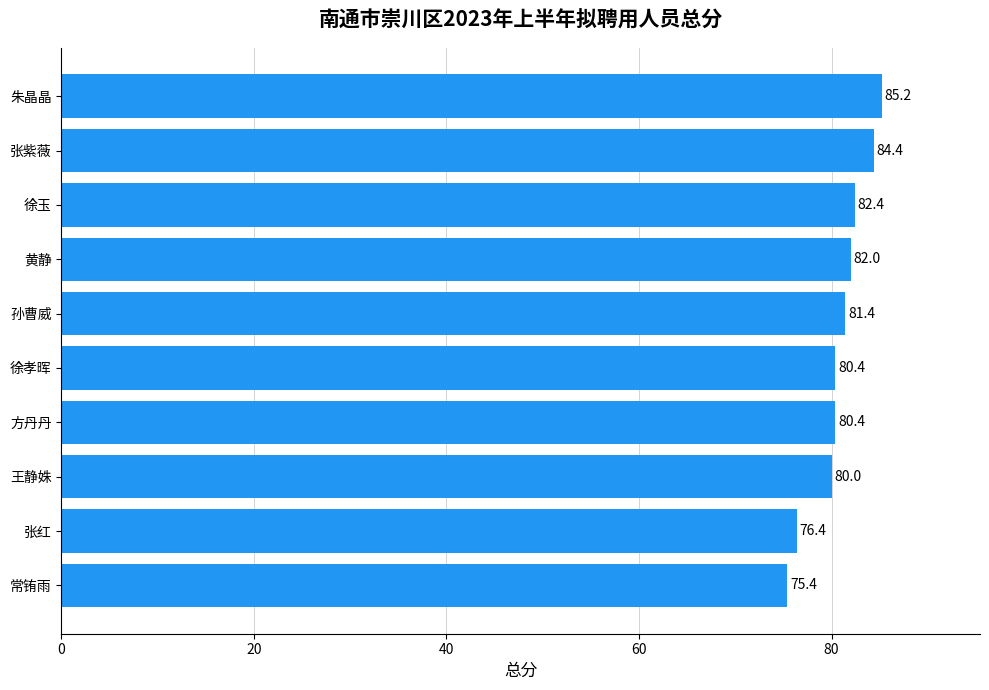

At which label is the value closest to 80?

王静姝